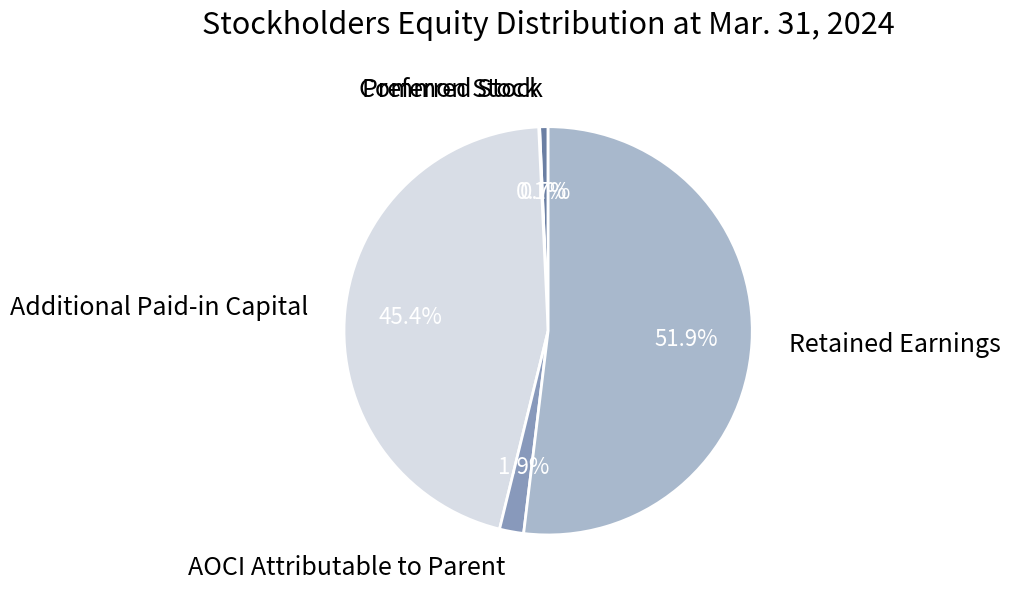

Which category accounts for the majority?

Retained Earnings